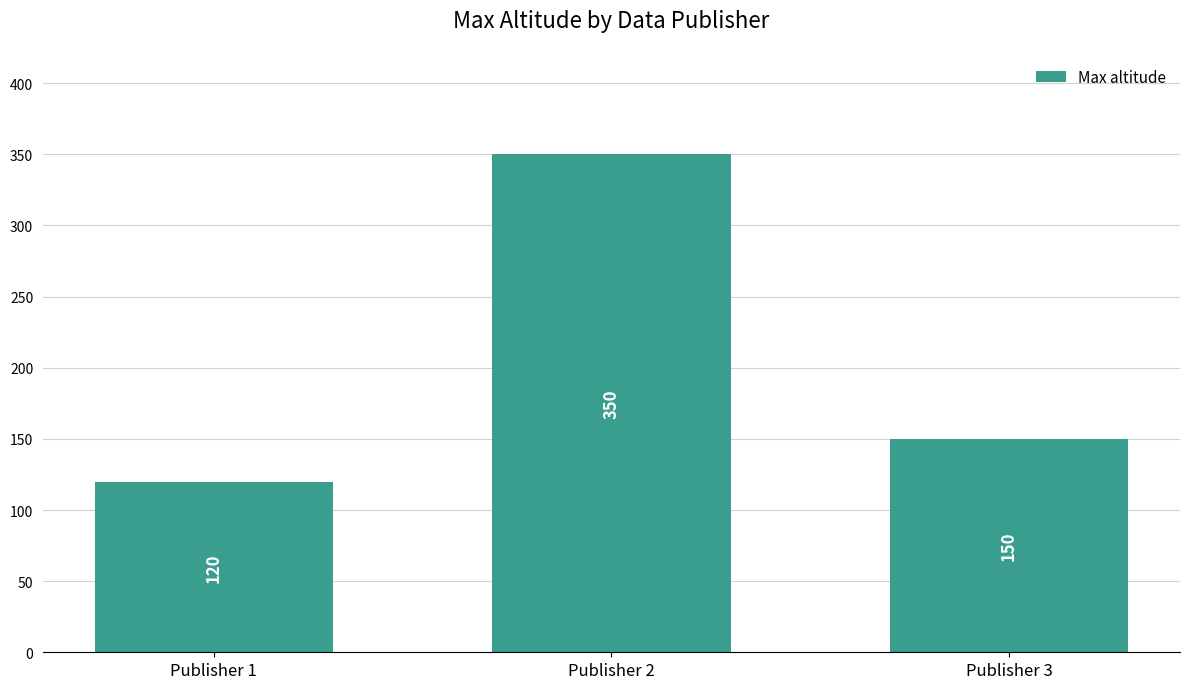

What is the value of the 3rd bar from the left?

150